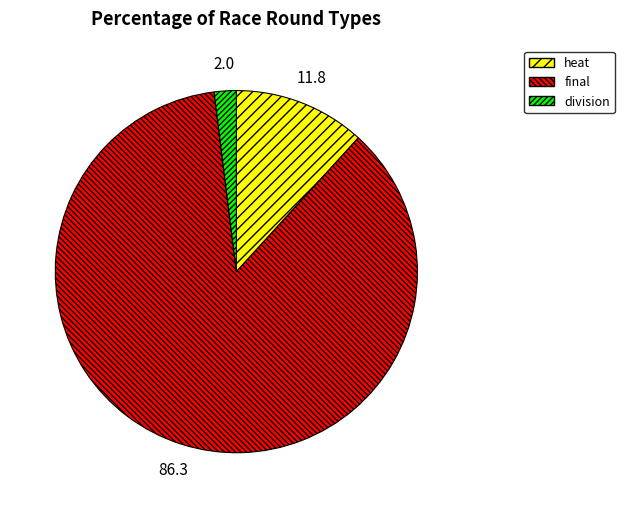

Is there any slice that represents more than half of the pie?

Yes